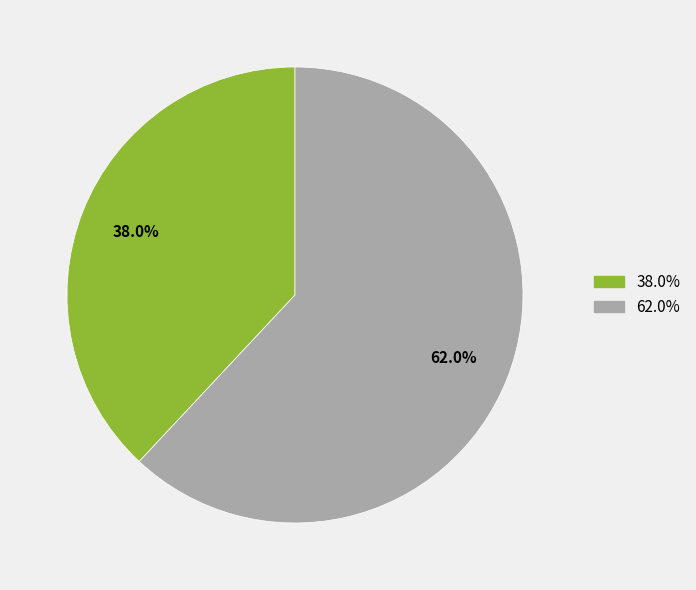

Is there a majority slice in this chart?

Yes